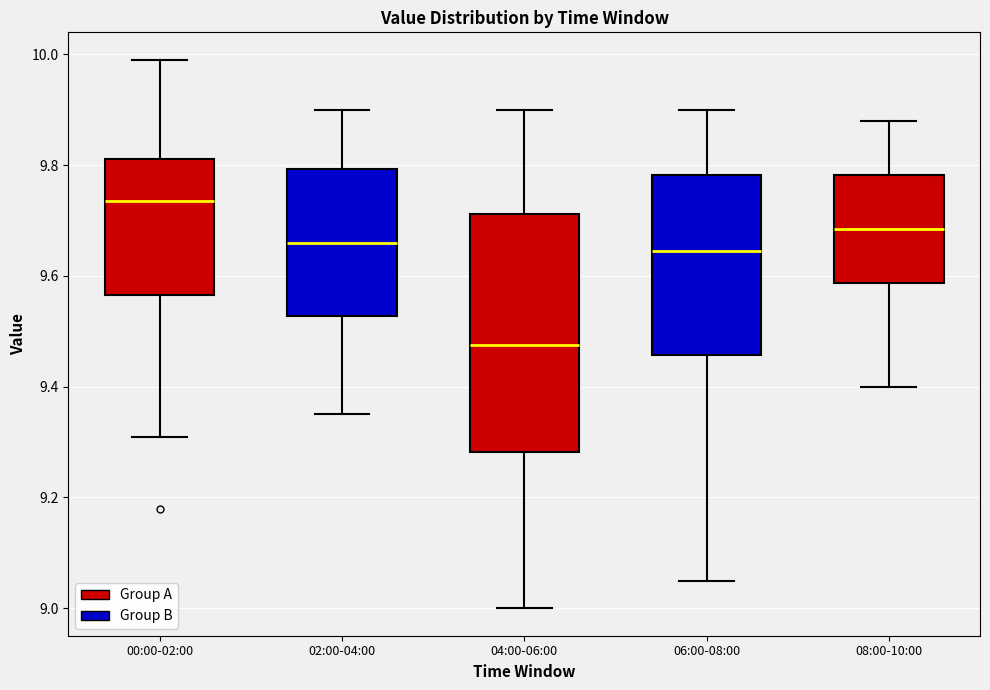

Reading left to right, read every box against the y-axis: the position of its median line, the range the box covers, and the ends of its whiskers. The values are not printed on the chart, so give them approximately, as read against the axis.

00:00-02:00: median 9.74, box 9.56 to 9.82, whiskers 9.32 to 10.00
02:00-04:00: median 9.66, box 9.52 to 9.80, whiskers 9.36 to 9.90
04:00-06:00: median 9.48, box 9.28 to 9.72, whiskers 9.00 to 9.90
06:00-08:00: median 9.64, box 9.46 to 9.78, whiskers 9.06 to 9.90
08:00-10:00: median 9.68, box 9.58 to 9.78, whiskers 9.40 to 9.88